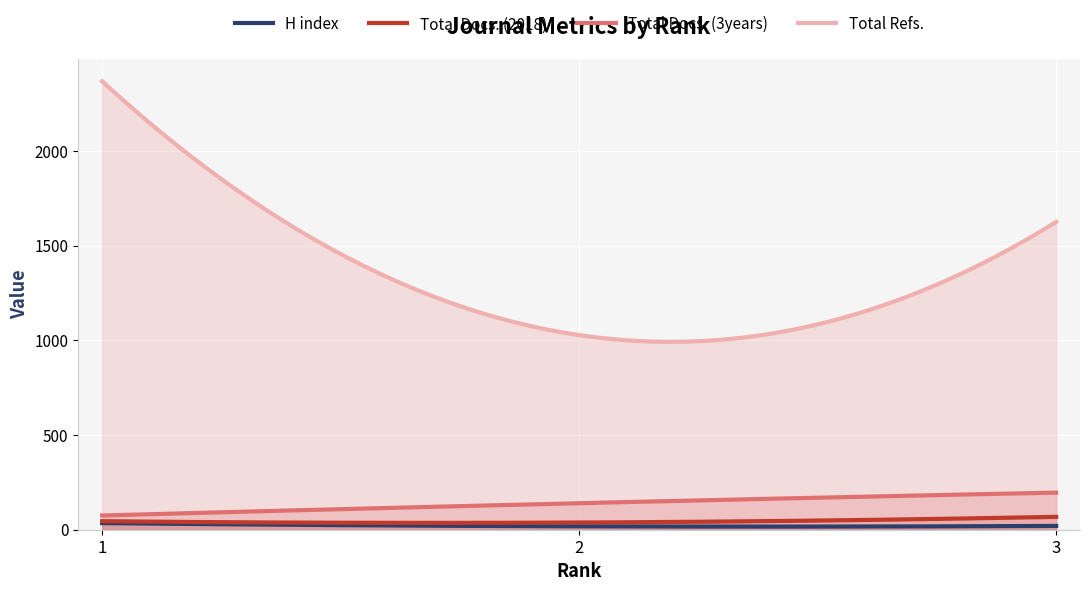

Reading left to right, transcribe all the data shown in this chart.

H index: 35	18	20
Total Docs. (2018): 45	38	68
Total Docs. (3years): 75	140	196
Total Refs.: 2369	1028	1626